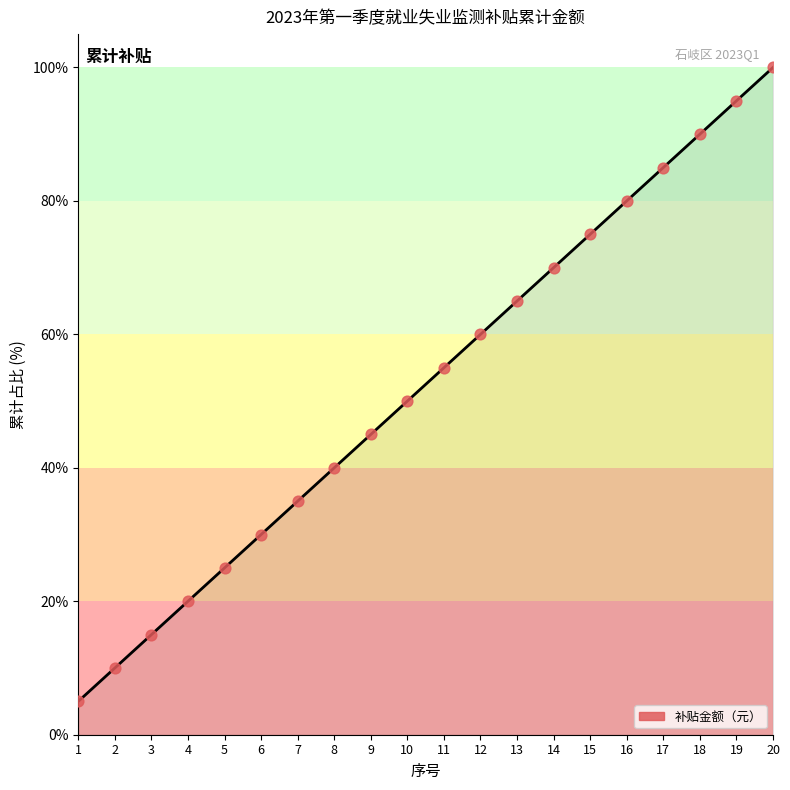

Which has a higher value, 16 or 15?

16